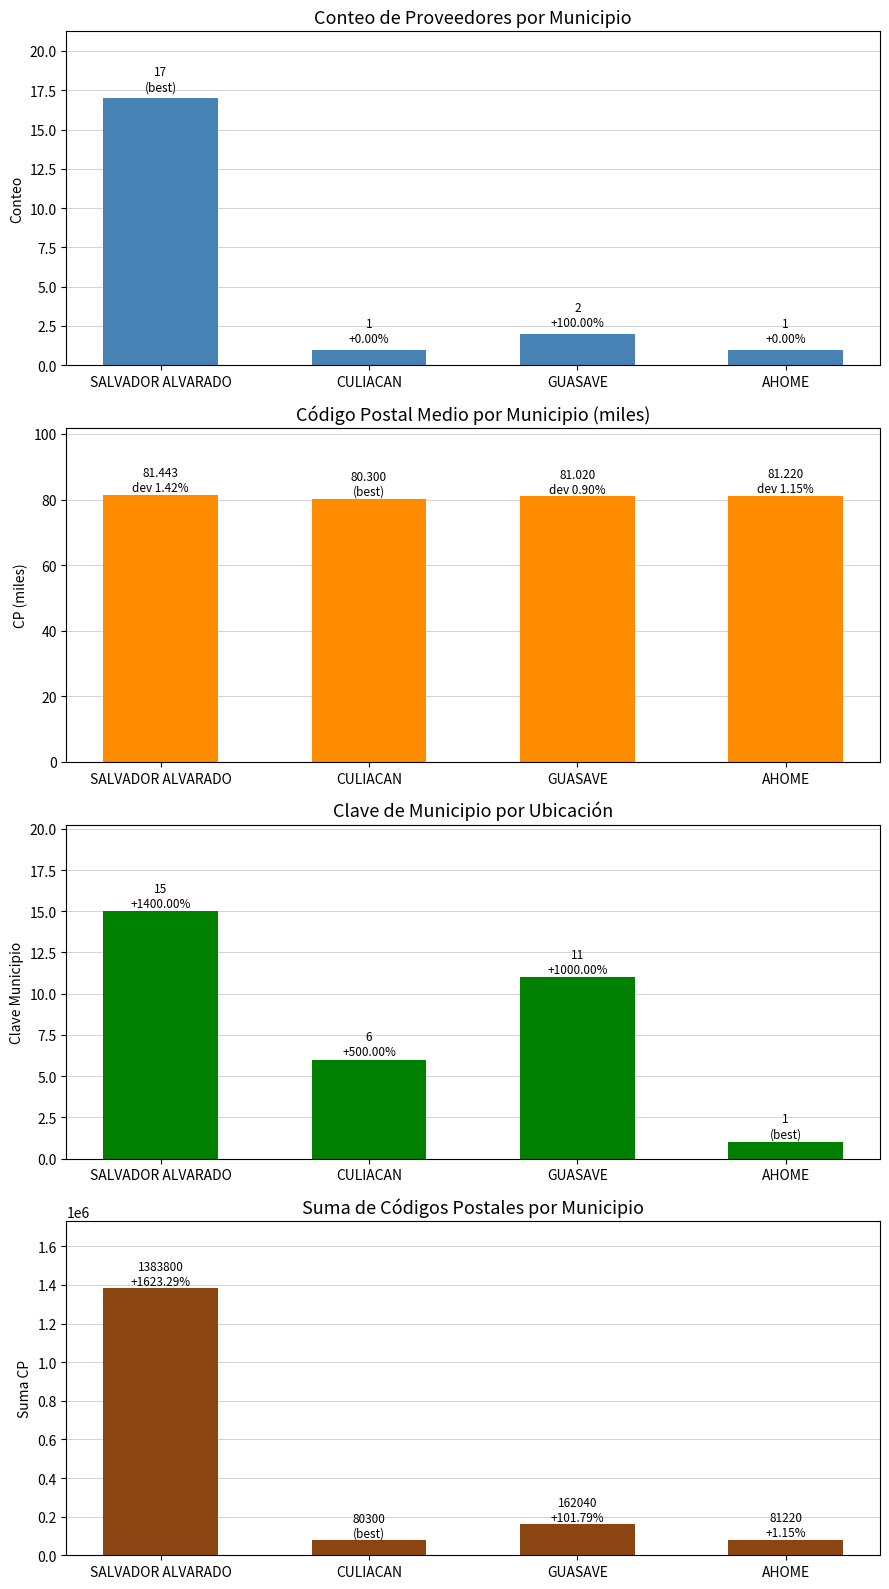

At which label is Codigo Postal Medio (miles) closest to 80?

CULIACAN